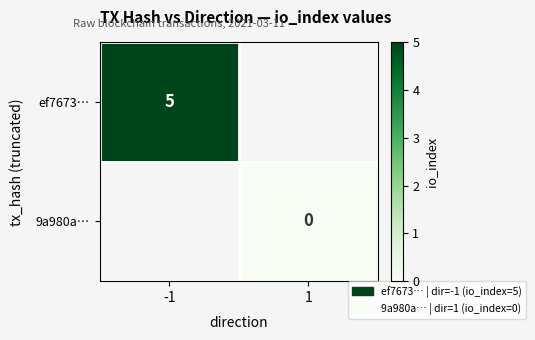

At how many categories does at least one series exceed 2?

1